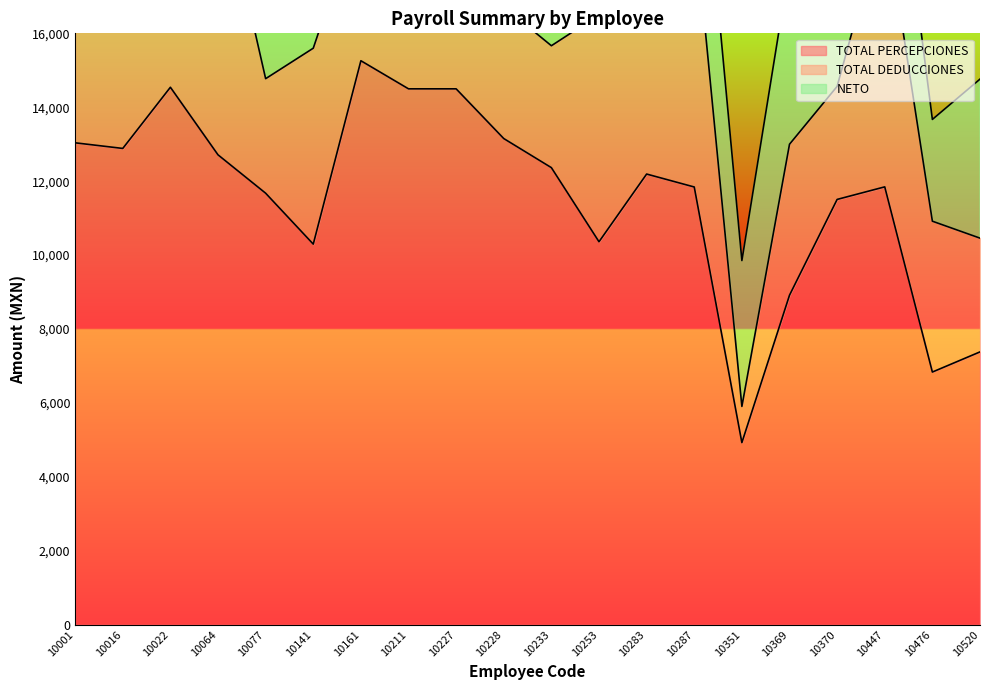

Where is NETO nearest to the value 6926?

10227